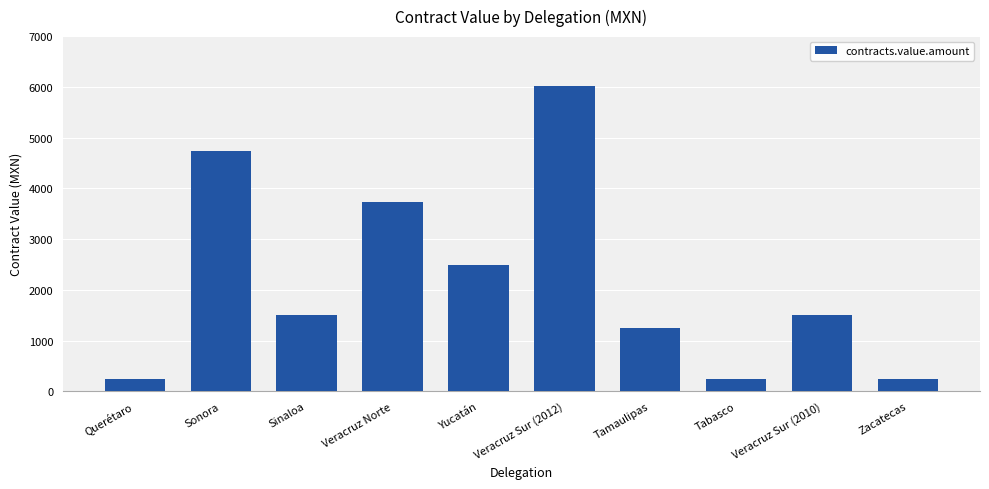

What is the average value?

2197.5